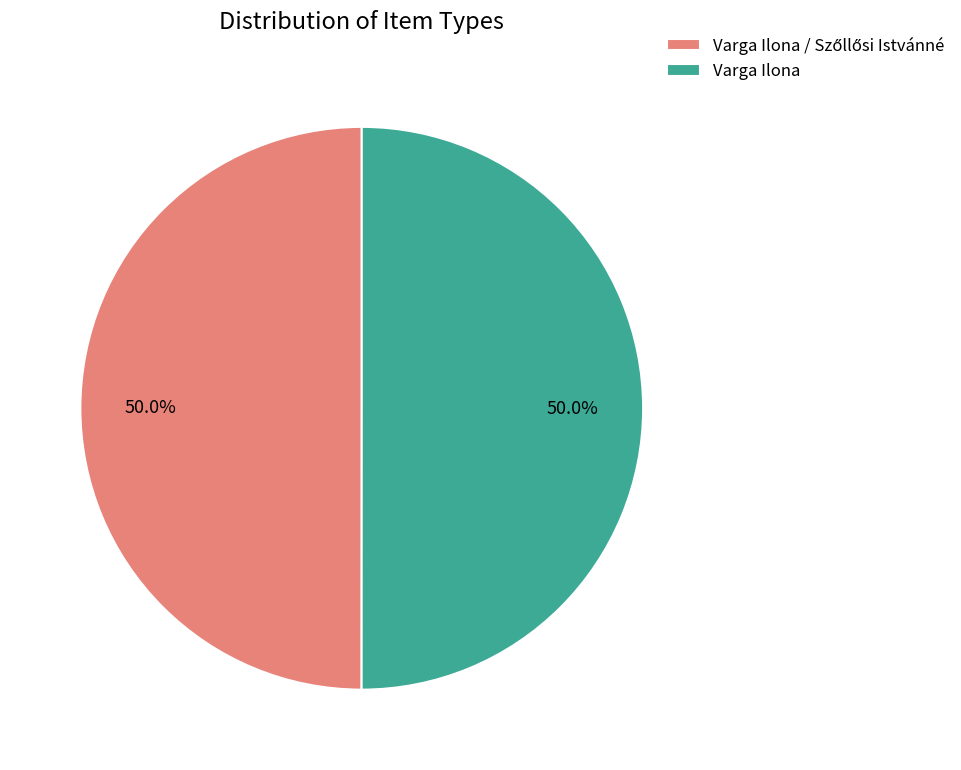

Combined, do Varga Ilona / Szőllősi Istvánné and Varga Ilona account for over 50%?

Yes